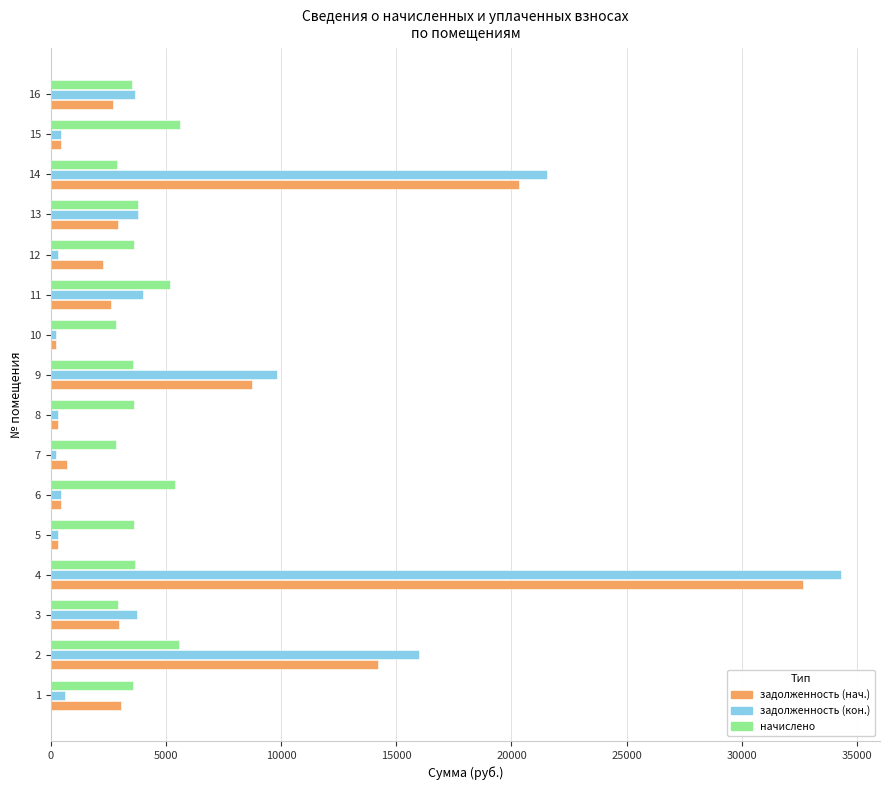

What is the sum of the начислено values at 3 and 4?

6581.4